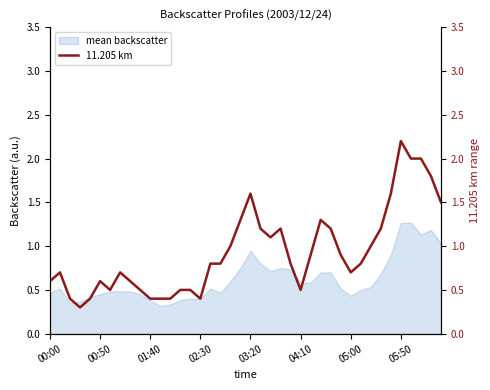

Where is the data nearest to the value 1?

18